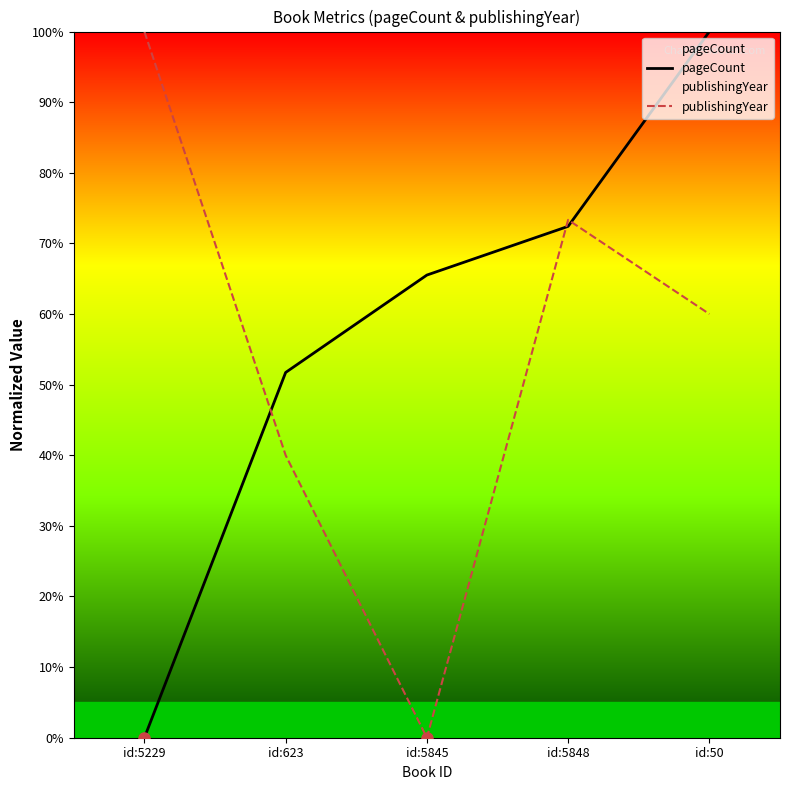

The publishingYear series shows 100.0 at id:5229. True or false?

True